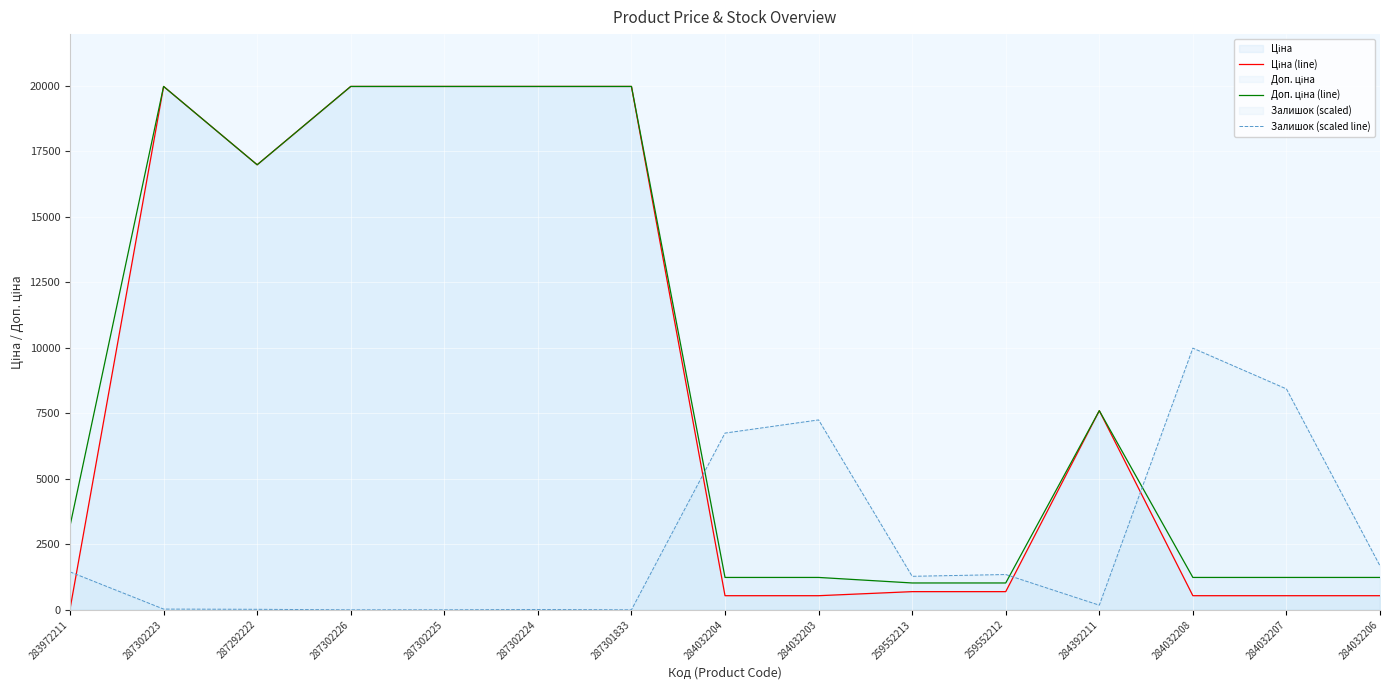

Where is Ціна (line) nearest to the value 9998?

284392211